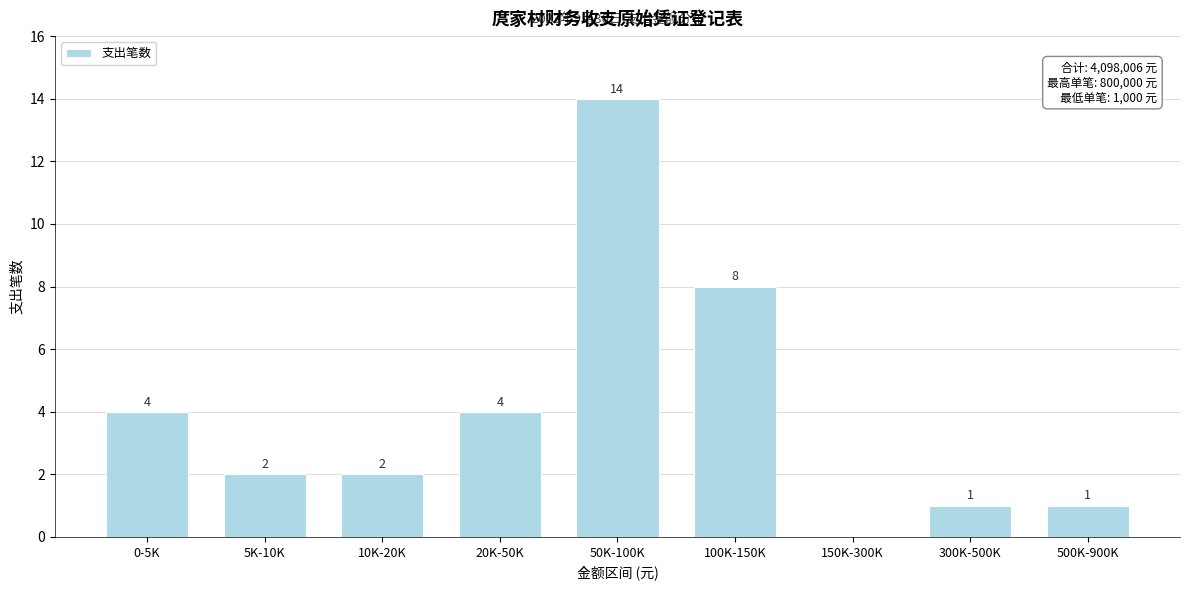

Reading left to right, extract all data points from this chart.

0-5K=4	5K-10K=2	10K-20K=2	20K-50K=4	50K-100K=14	100K-150K=8	150K-300K=0	300K-500K=1	500K-900K=1